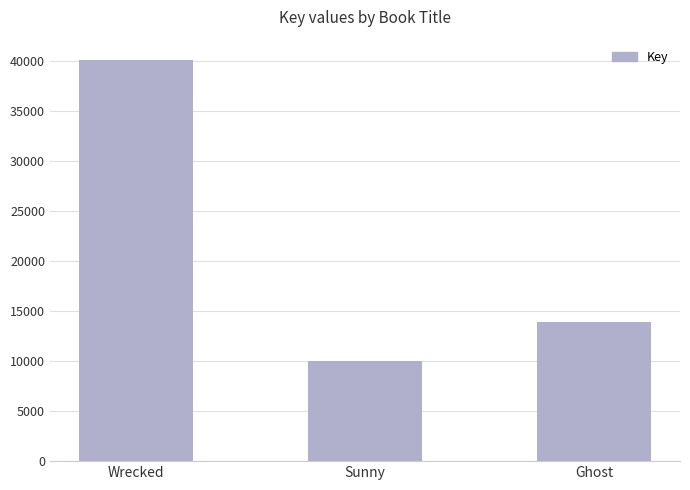

Which has a higher value, Sunny or Ghost?

Ghost